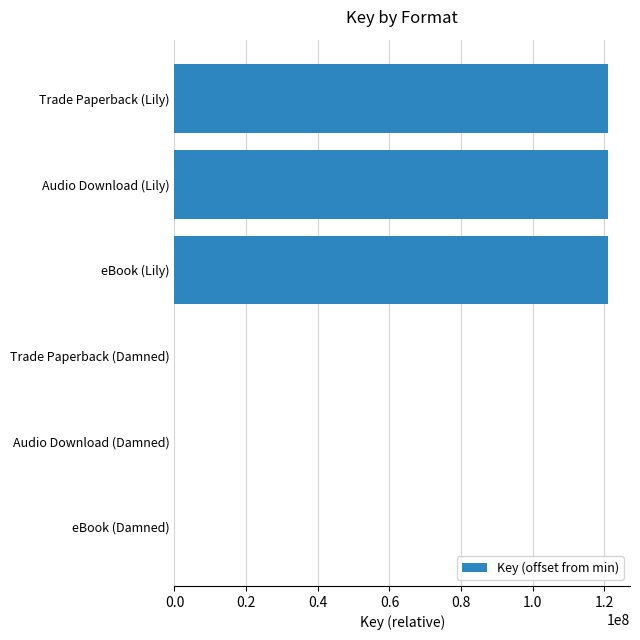

What is the sum of the values at eBook (Damned) and Audio Download (Lily)?

121068480